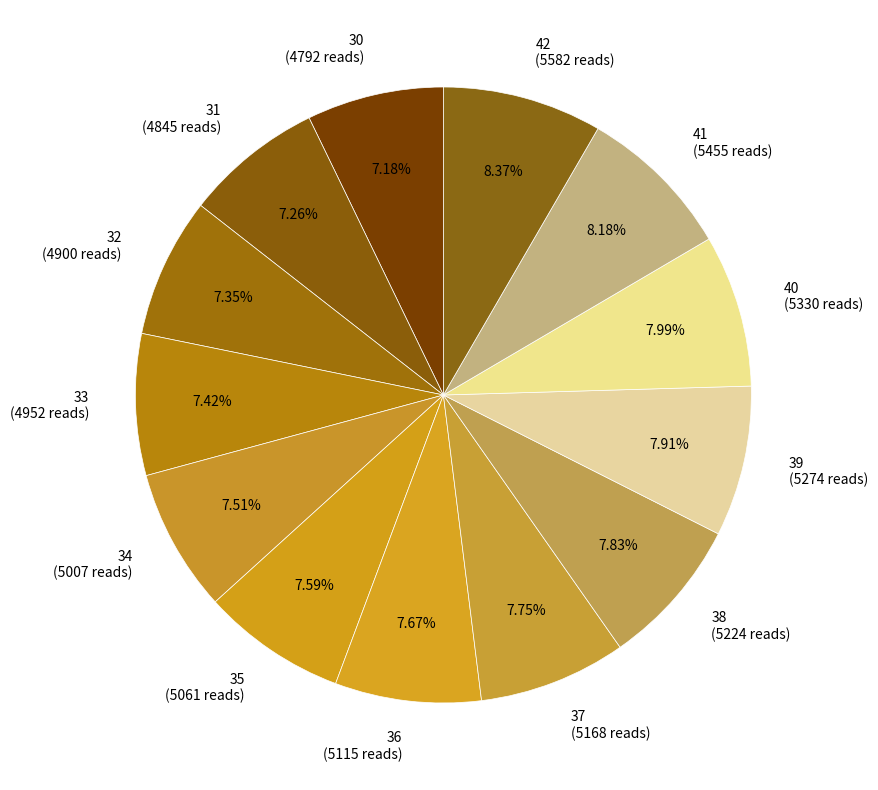

Does 35 represent more than half of the total?

No